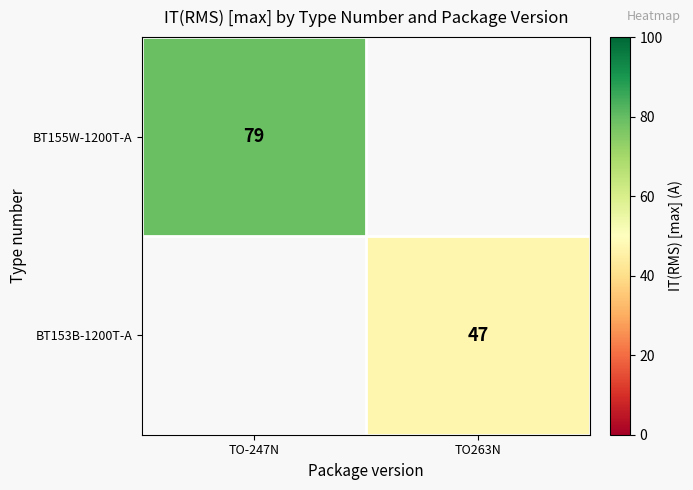

Is it true that BT153B-1200T-A equals 78 at TO263N?

False